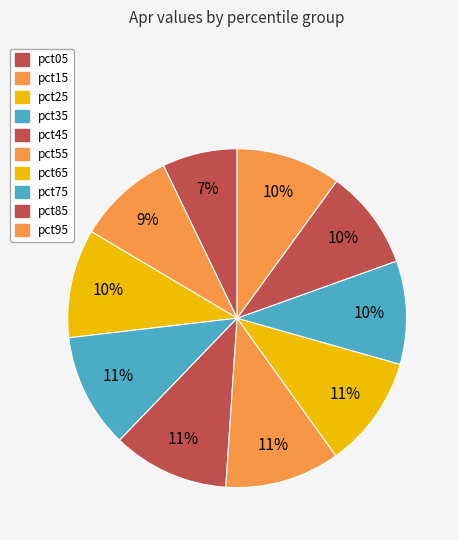

How many segments does this pie chart have?

10